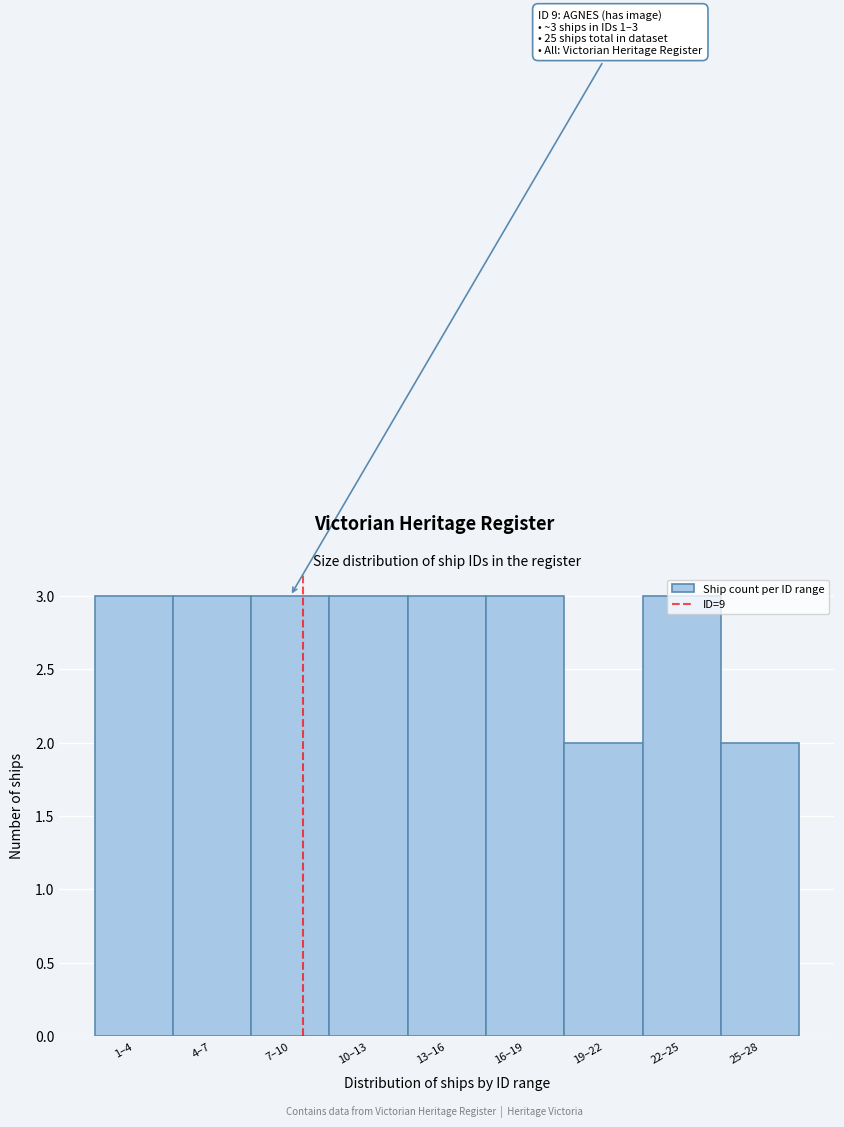

What is the ratio of the value at 22–25 to the value at 1–4?

1.0